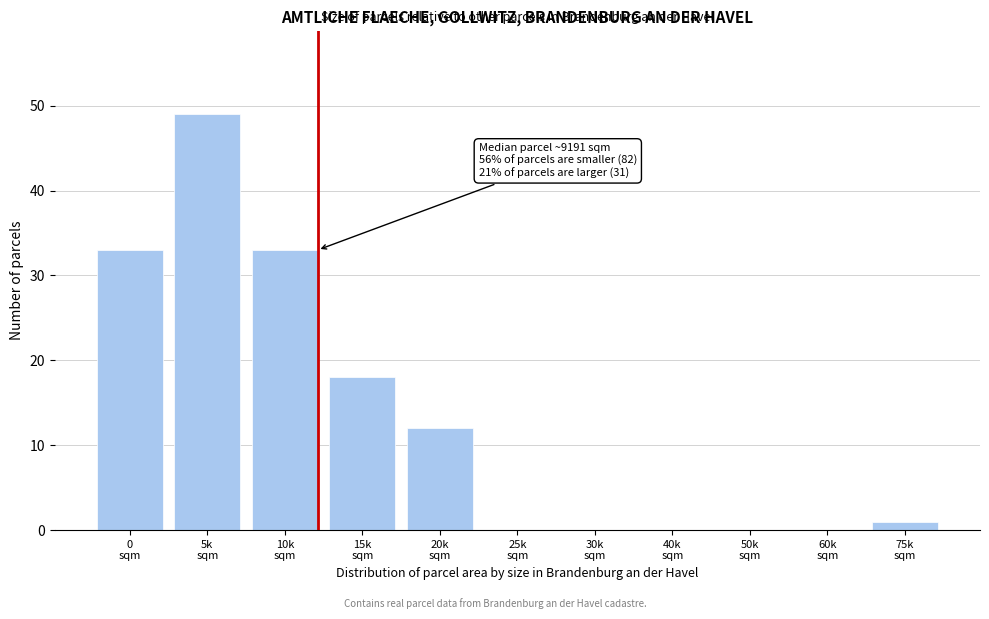

What is the greatest value displayed?

49